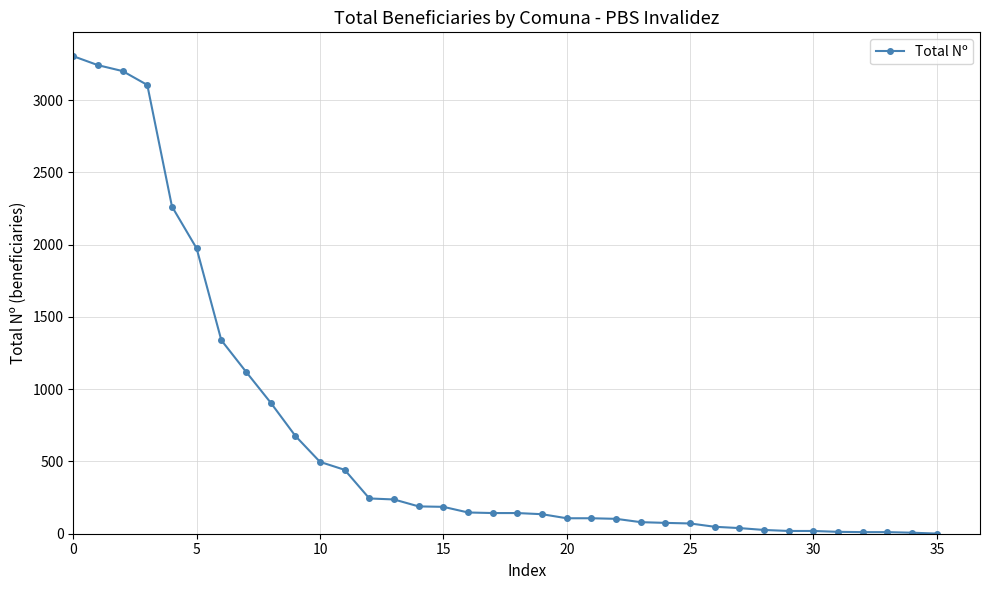

What is the difference between the maximum and minimum values?

3303